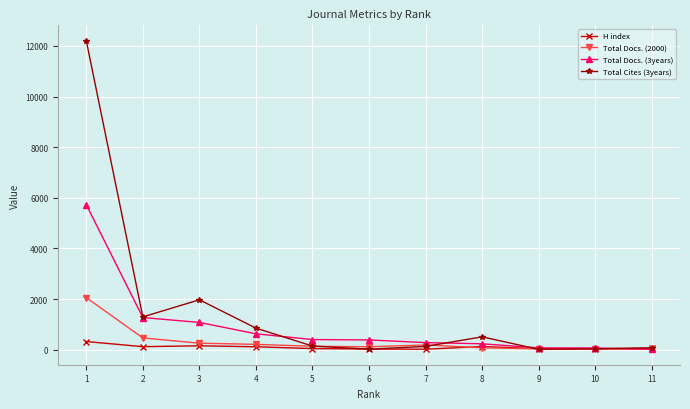

What is the difference between the maximum and minimum values in the H index series?

303